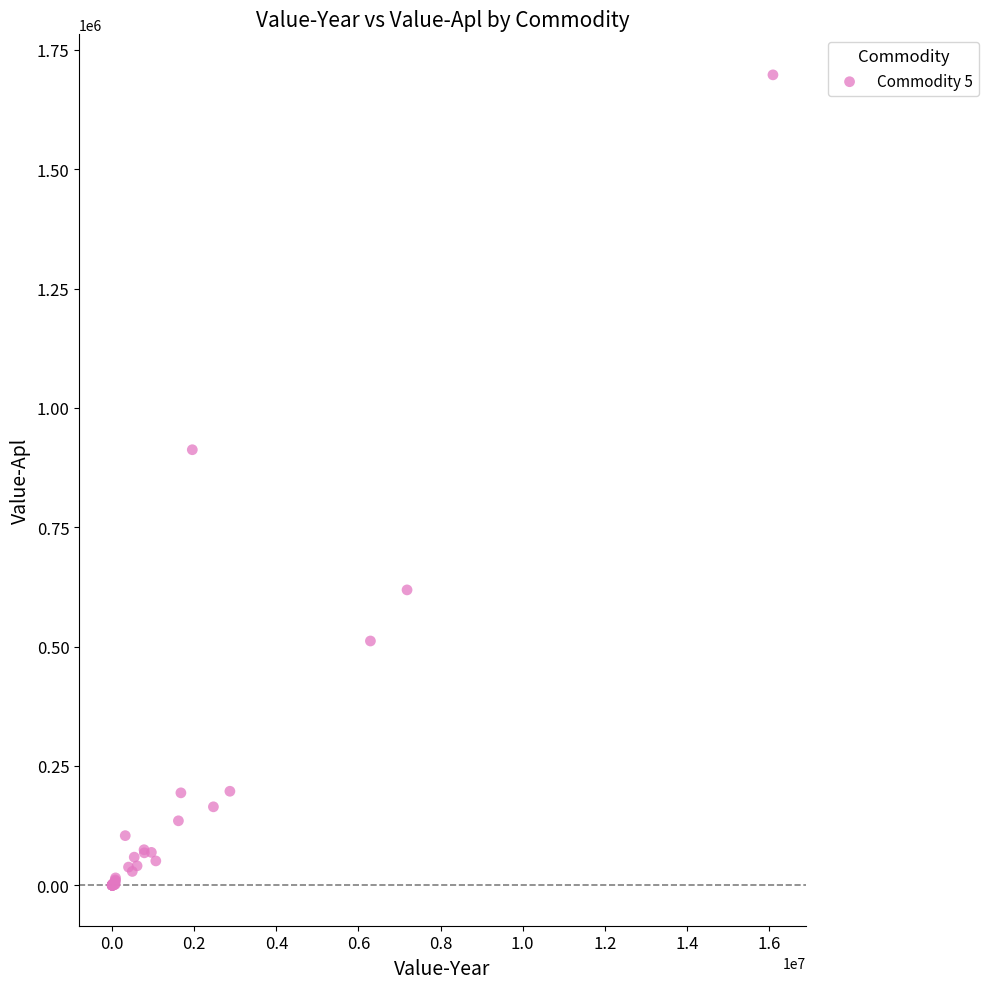

What Y value in the scatter plot is closest to 848949?

912437